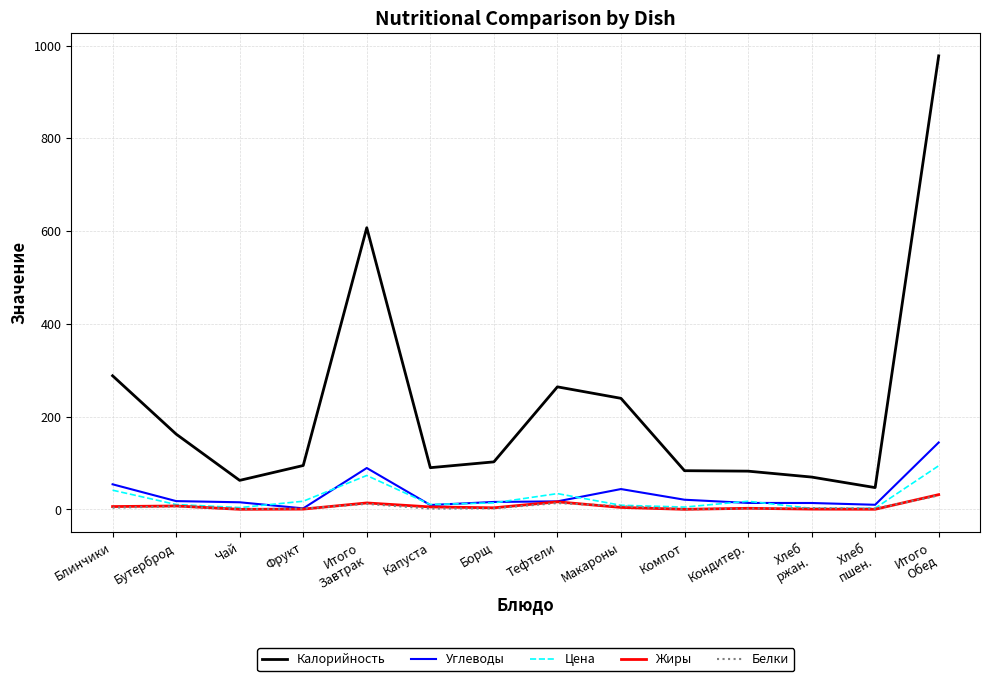

What is the maximum value for Цена?

94.0